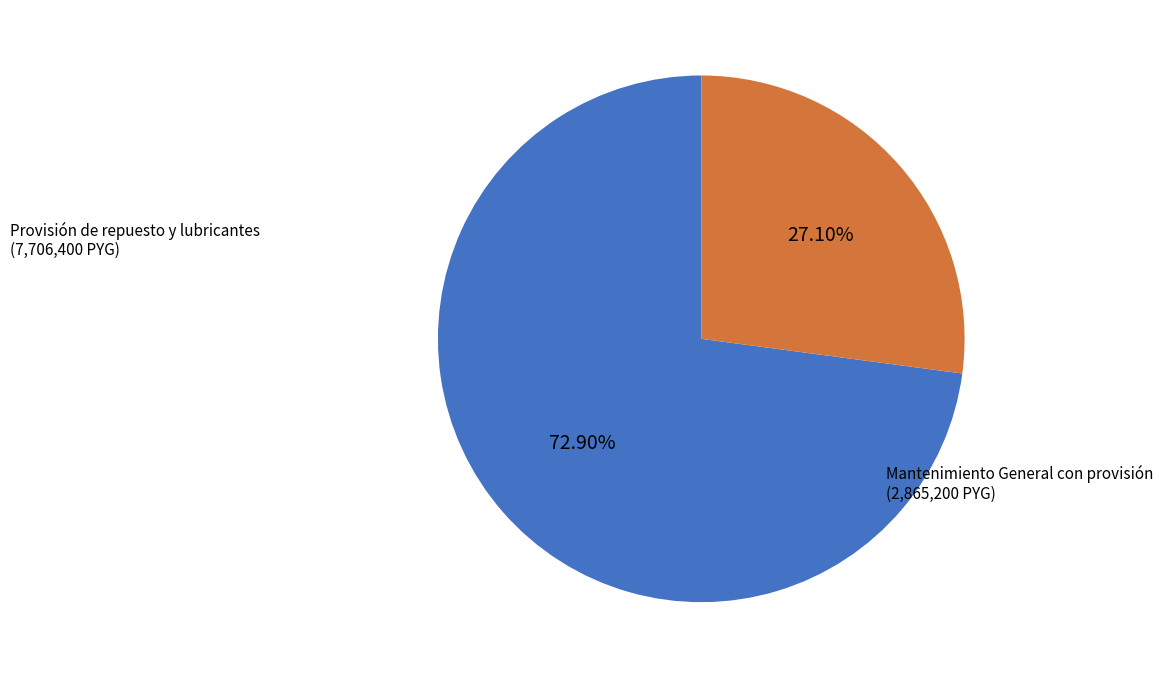

Approximately how many times larger is the value at Mantenimiento General con provisión compared to Provisión de repuesto y lubricantes?

0.4